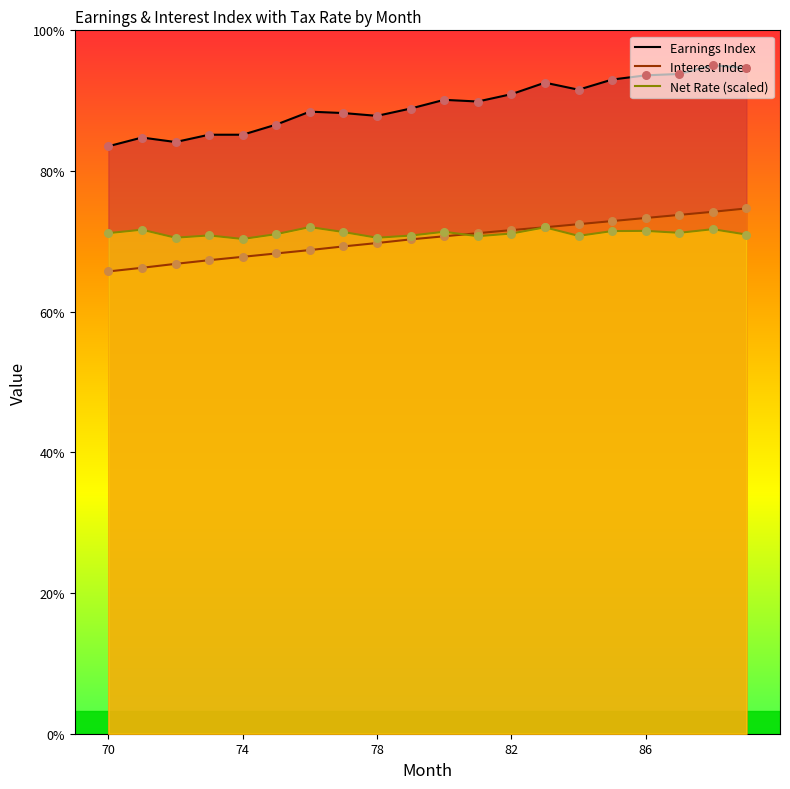

Is the value of Earnings Index at 5 greater than the value of Interest Index at 5?

Yes